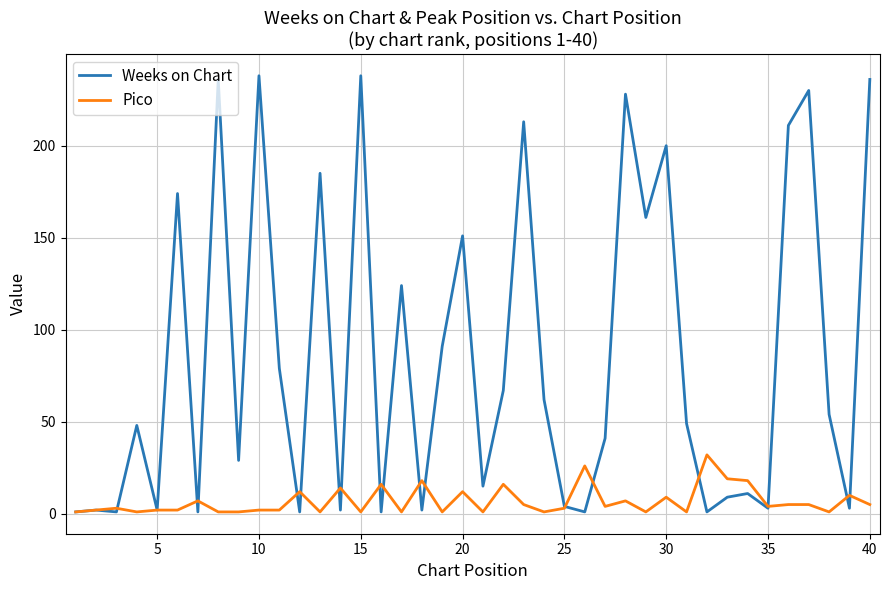

What is the highest value of the Weeks on Chart series?

238